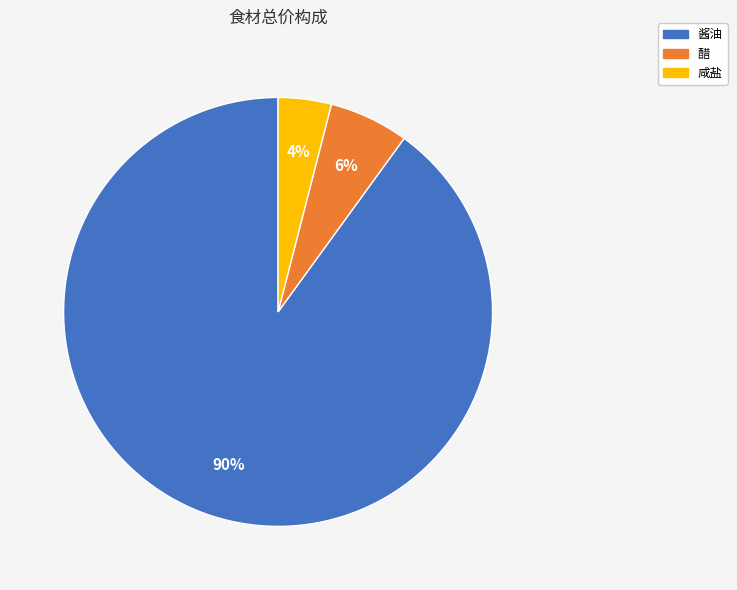

To the nearest percent, what percentage of the pie is 咸盐?

4%